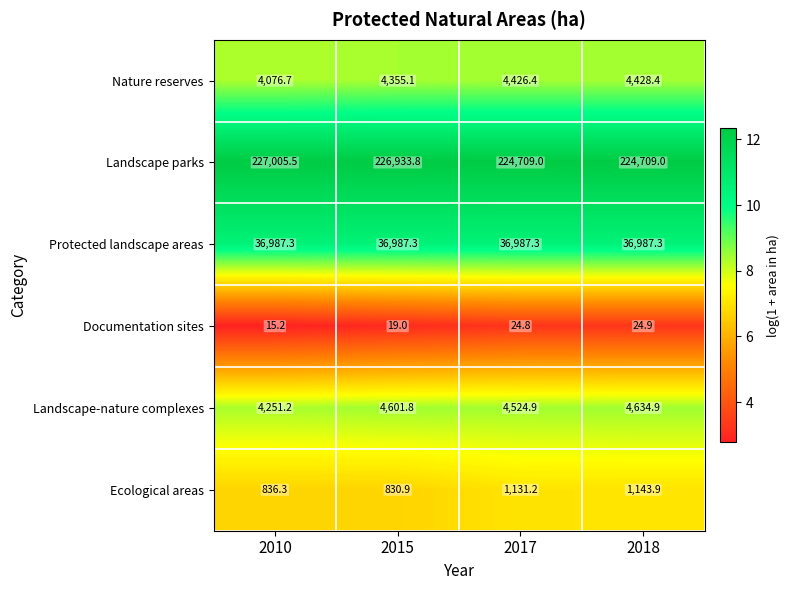

What is the difference between the highest and lowest values at 2010?

226990.3